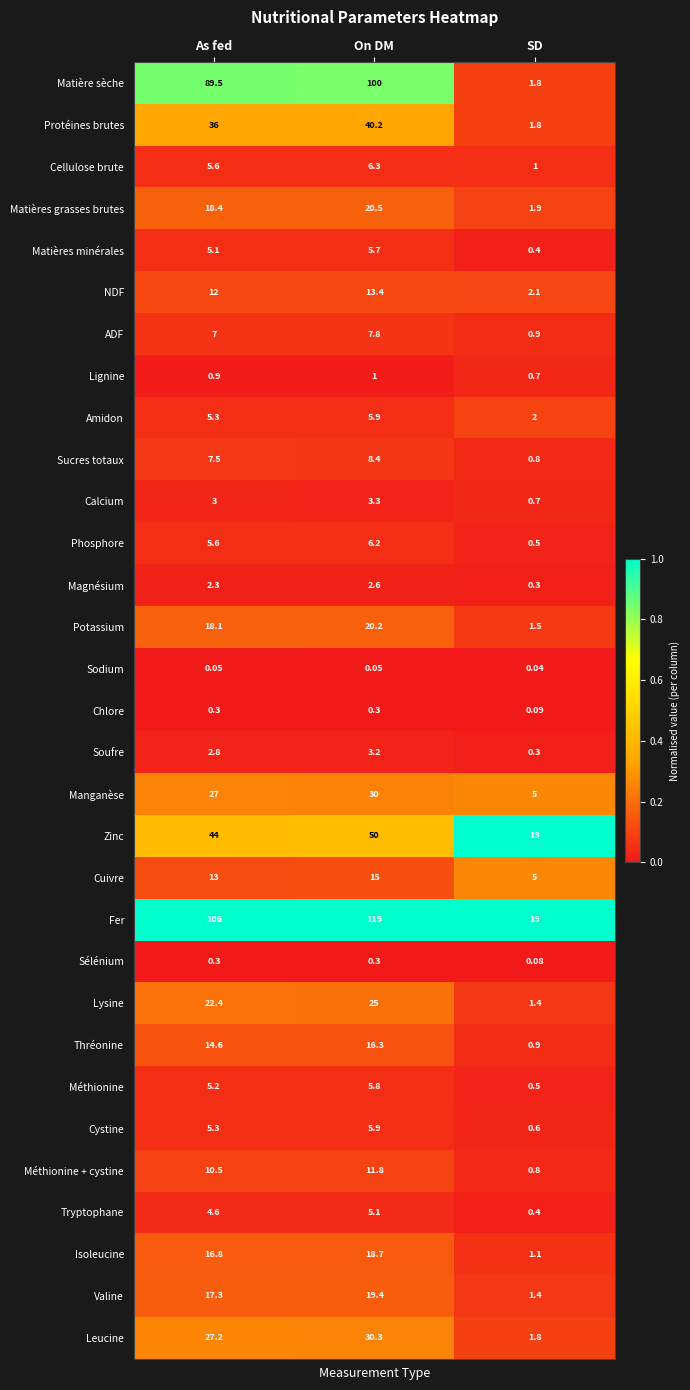

At which category is the sum across all series the highest?

On DM